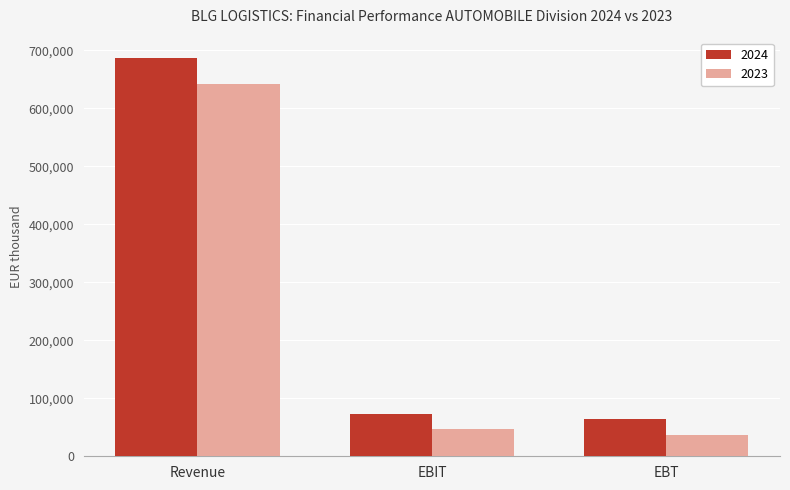

Reading left to right, what are all the values shown in this chart?

2024: 687534	73608	64297
2023: 641883	46199	36182